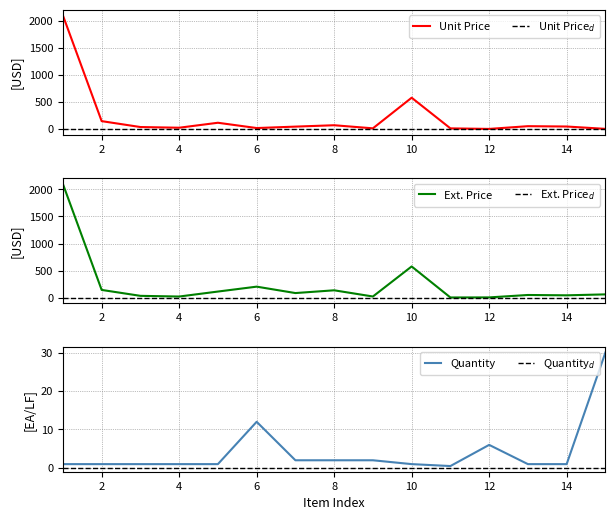

How many series are shown in this chart?

3